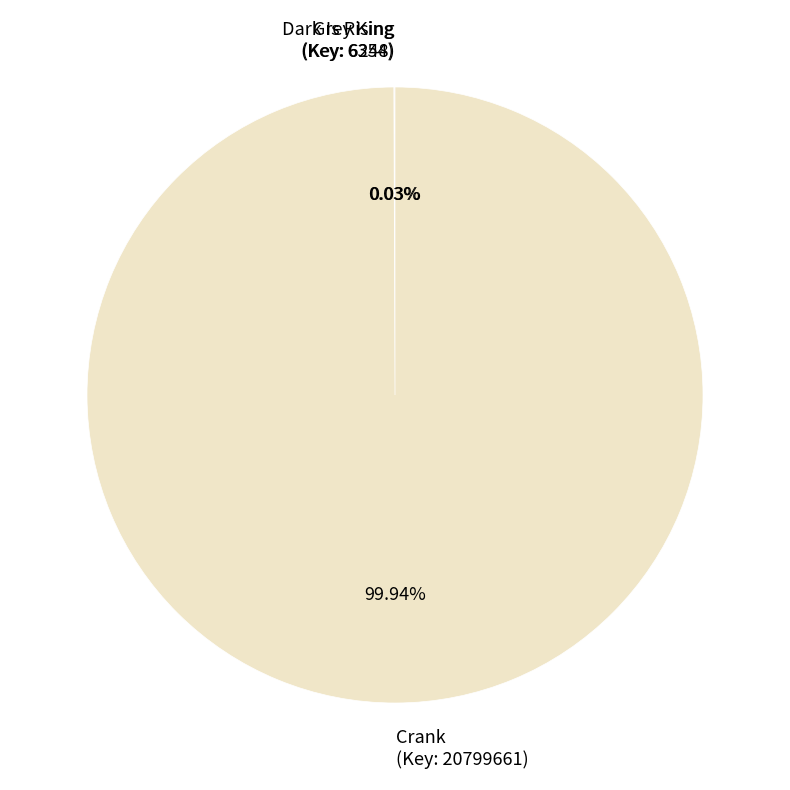

Which slice represents more than half of the pie?

Crank (Key: 20799661)